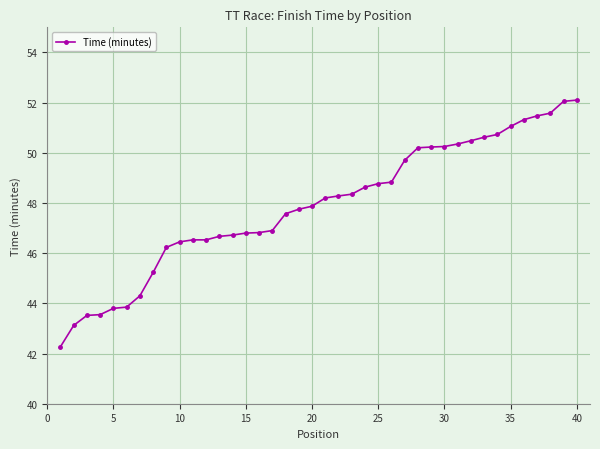

What is the average value?

47.9